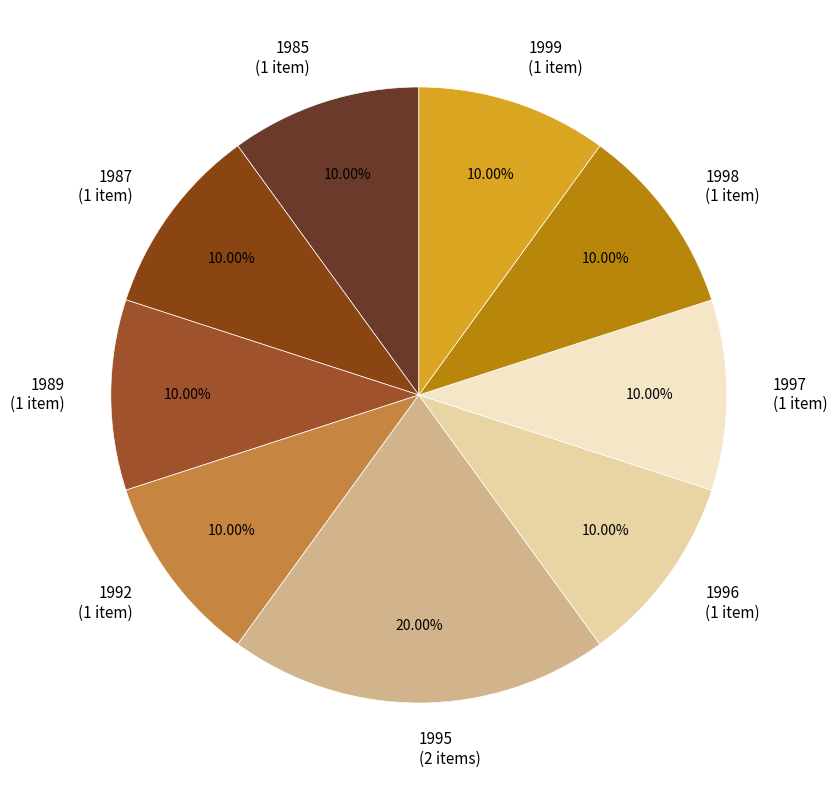

Approximately how many times larger is the value at 1987 (1 item) compared to 1995 (2 items)?

0.5